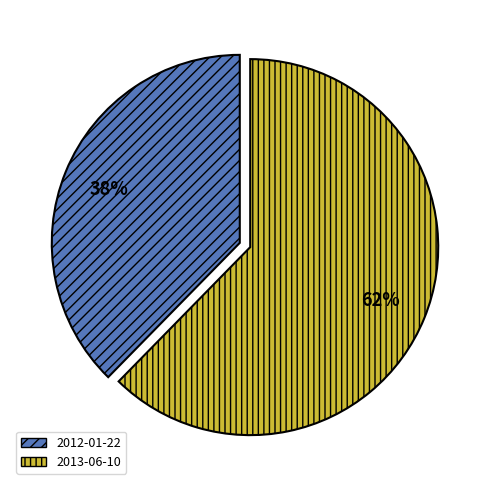

To the nearest percent, what is the average slice percentage?

50%